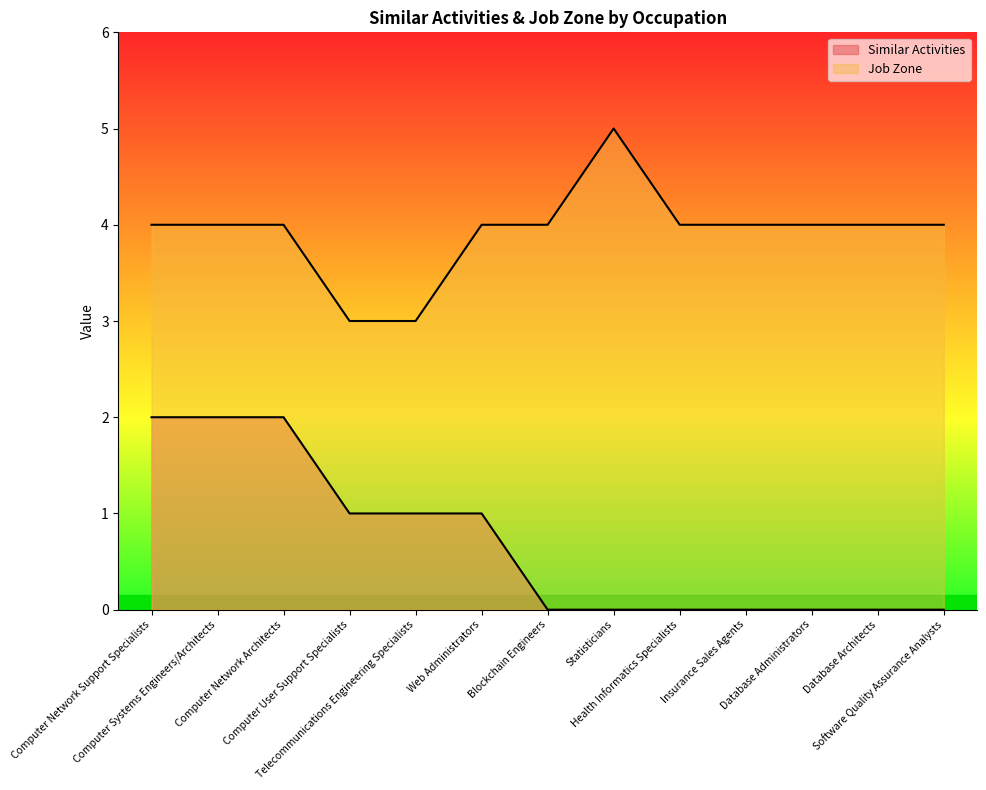

Is it true that Job Zone equals 4 at Software Quality Assurance Analysts?

True